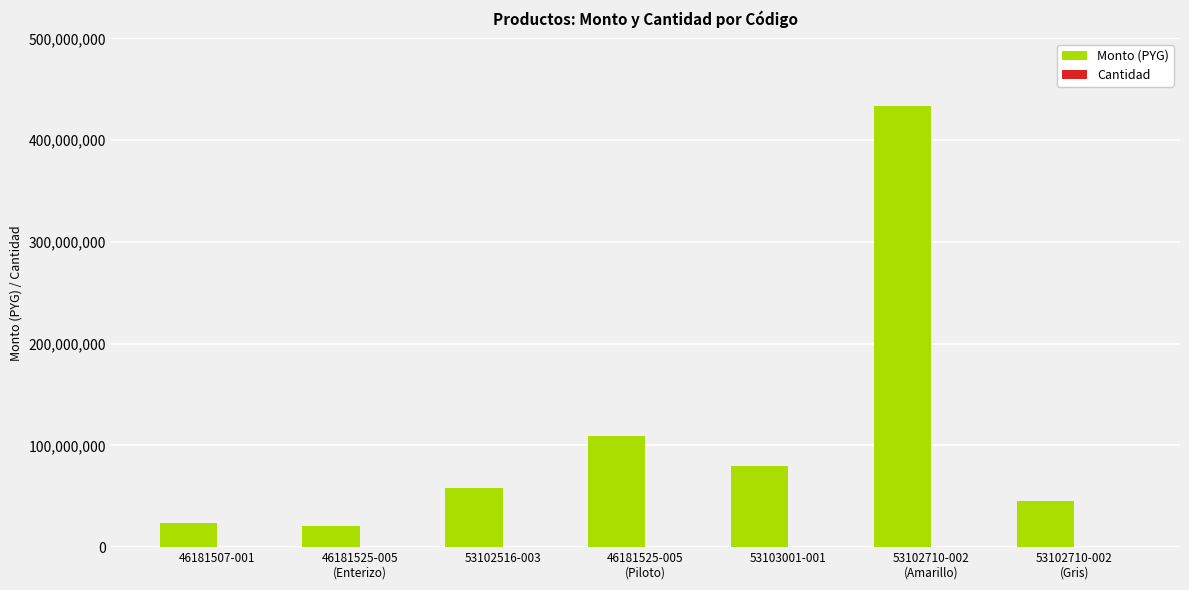

How many groups of bars are there?

7